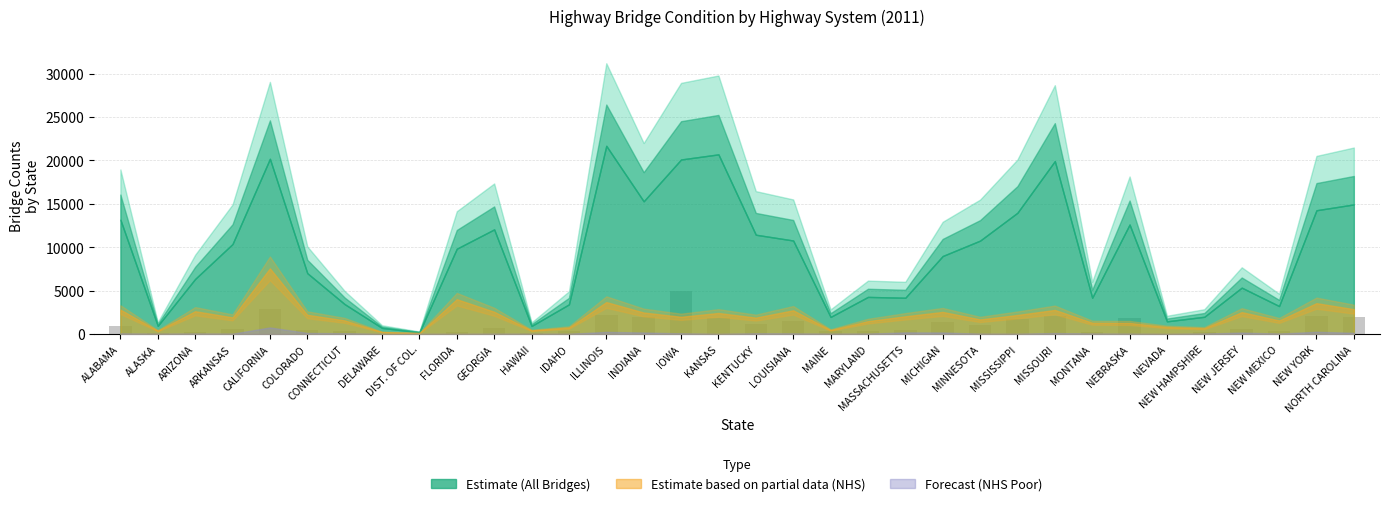

What is the label of the 4th bar from the right?

NEW JERSEY